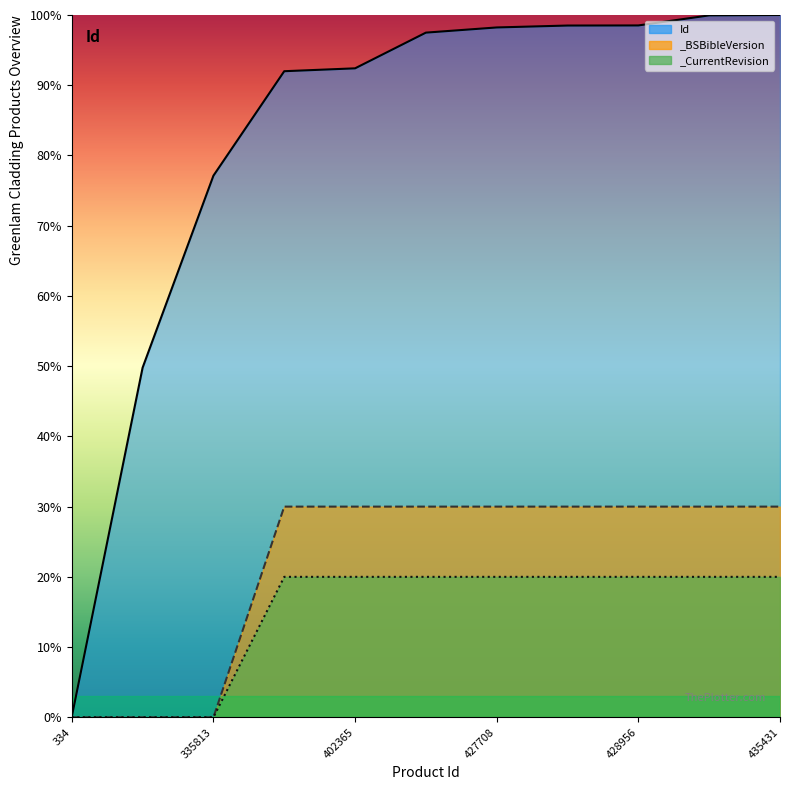

How many positive values does the _BSBibleVersion series have?

8